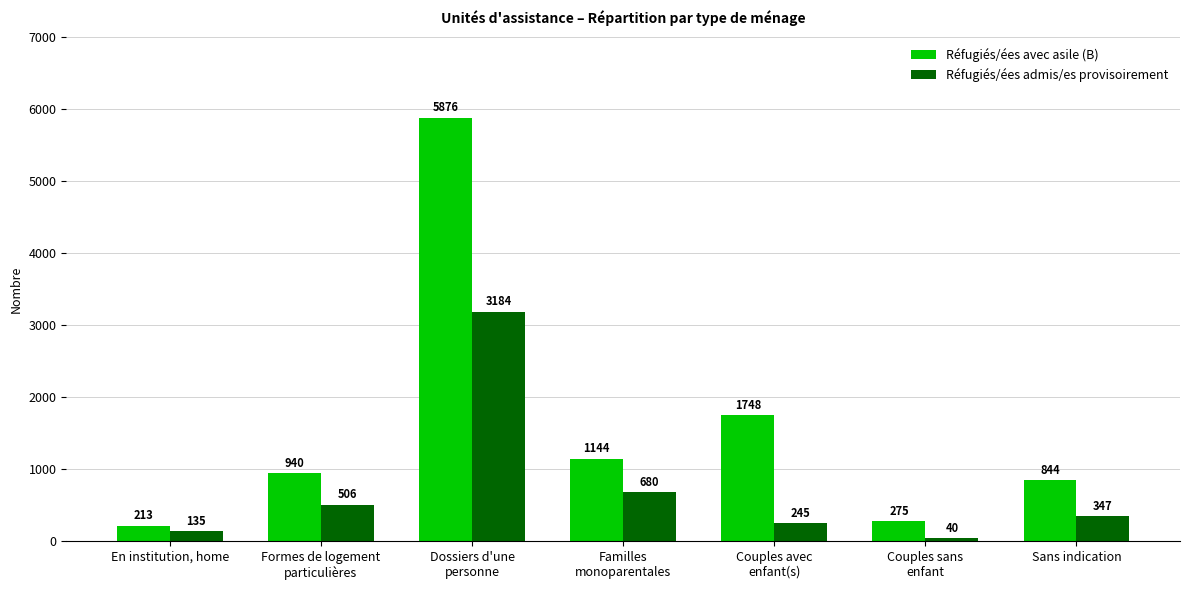

What is the label of the 1st bar from the left?

En institution, home